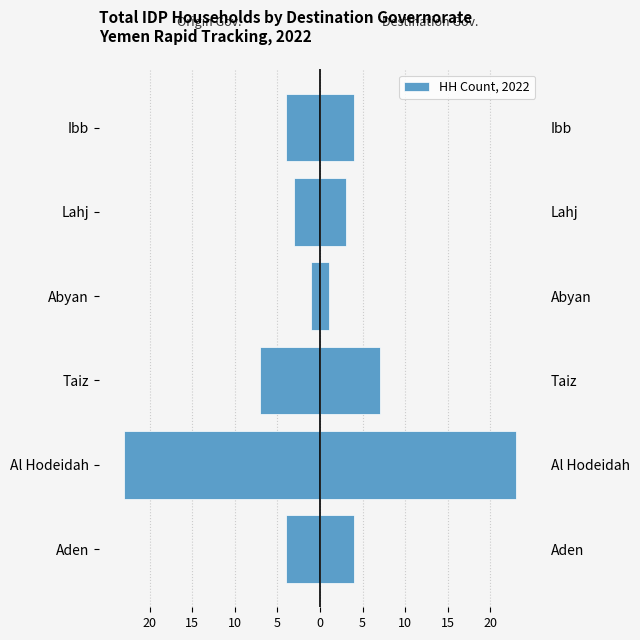

What is the smallest value displayed?

-23